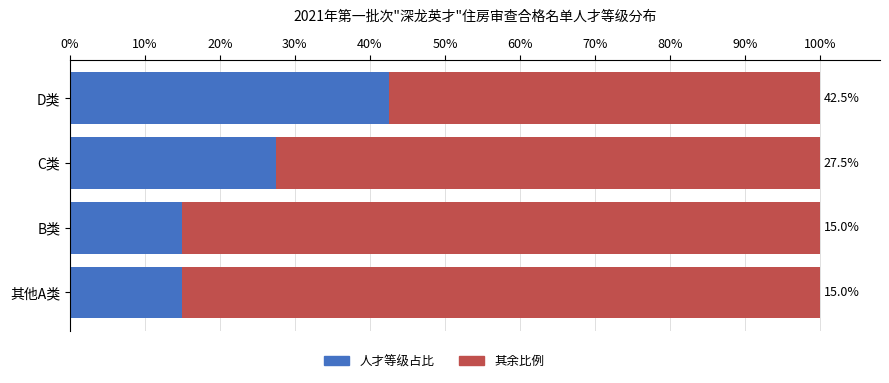

Which category has the highest value in the 人才等级占比 series?

D类